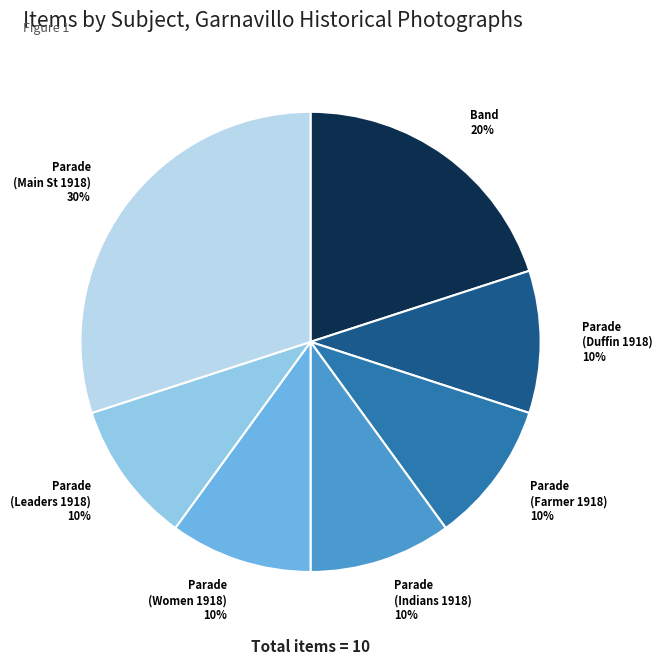

True or false: Parade (Farmer 1918) 10% accounts for 1% of the total.

False